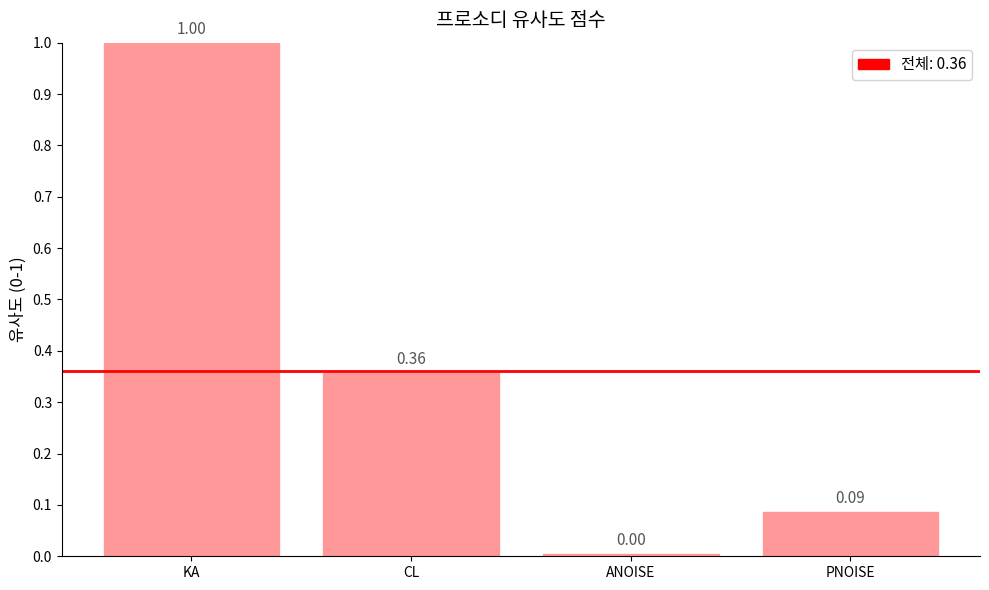

Which has a higher value, ANOISE or CL?

CL